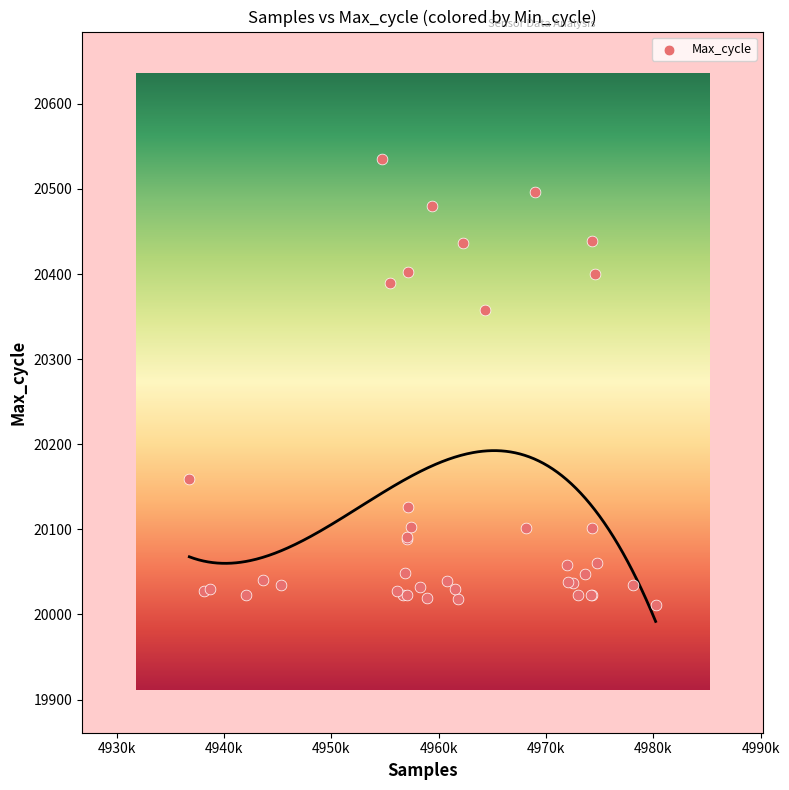

What Y value in the scatter plot is closest to 20273?

20358